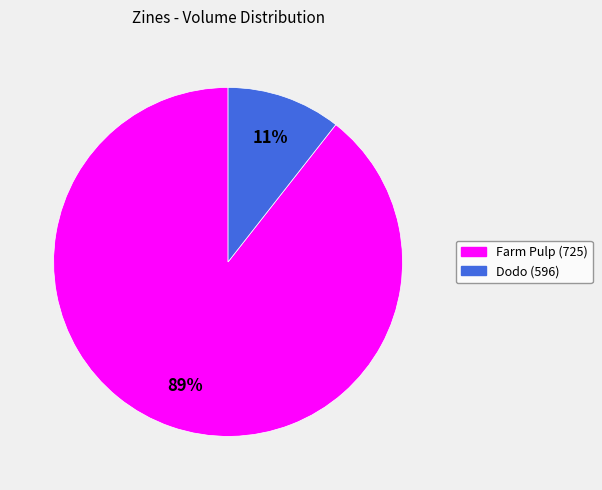

How many segments does this pie chart have?

2